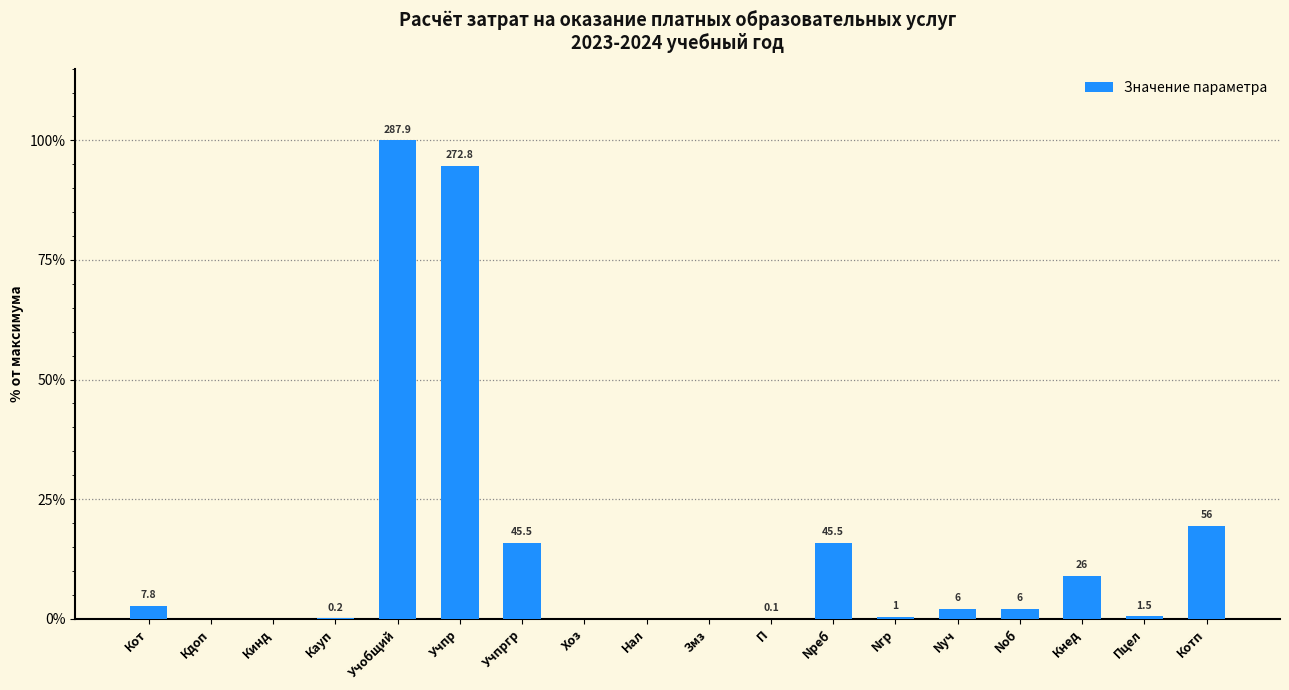

The chart shows a value of 1.3 at Nуч. True or false?

False